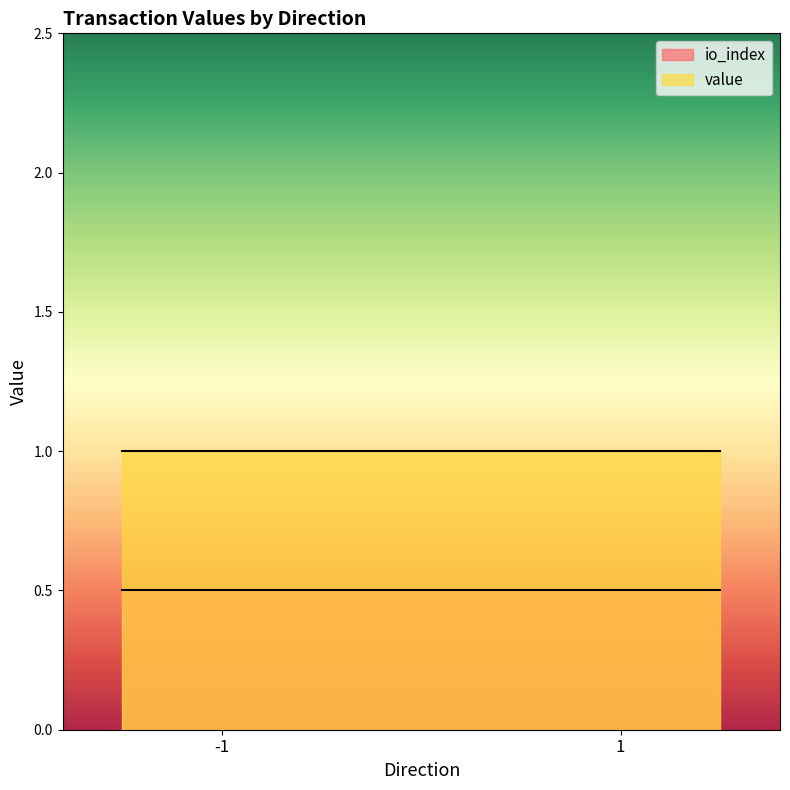

True or false: value and io_index intersect in this chart.

False